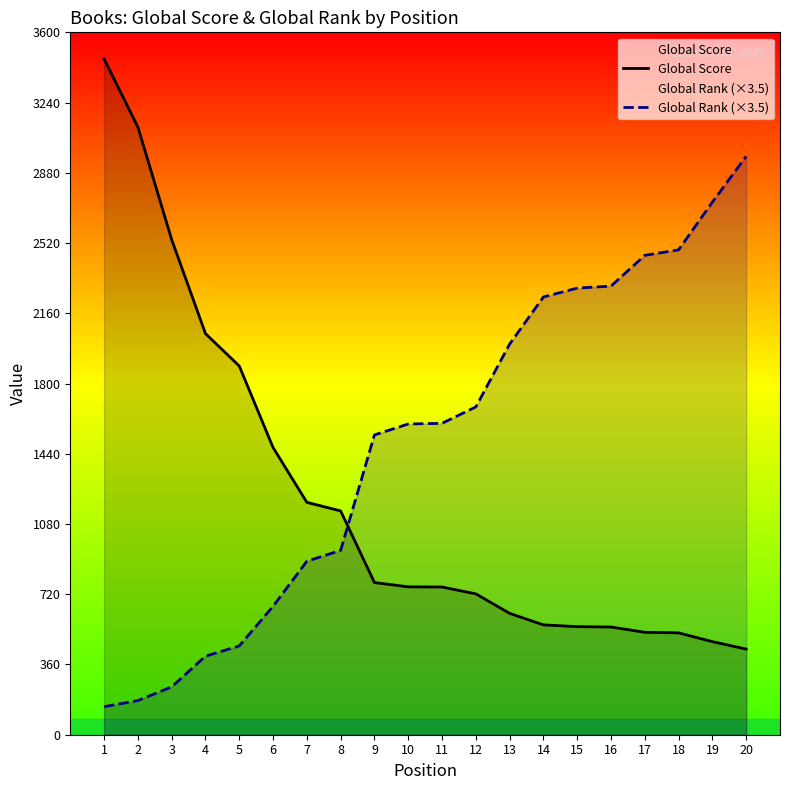

What is the difference between the Global Score values at 11 and 17?

232.0